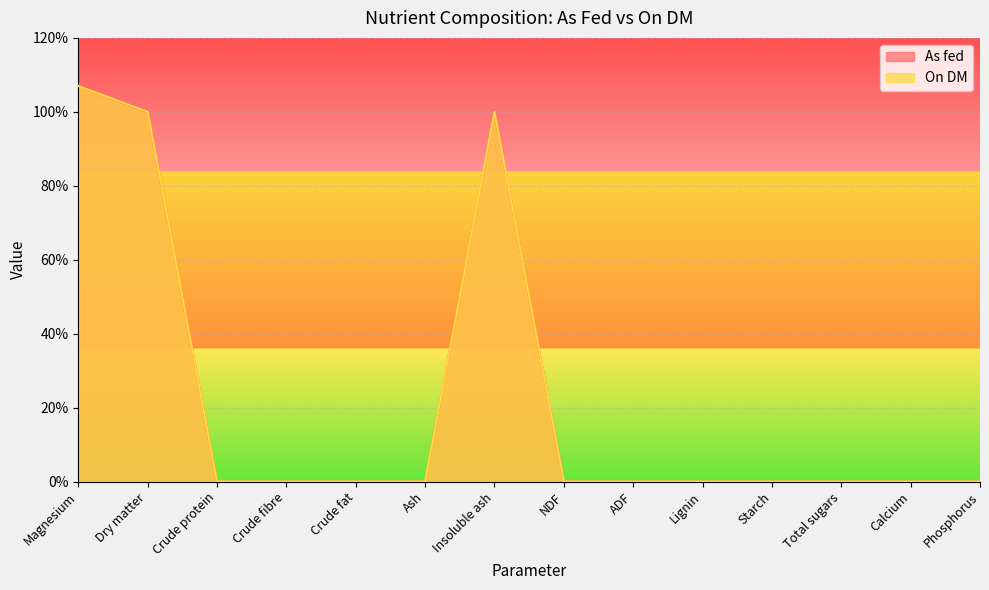

List the series in order of their overall mean, highest first.

On DM, As fed